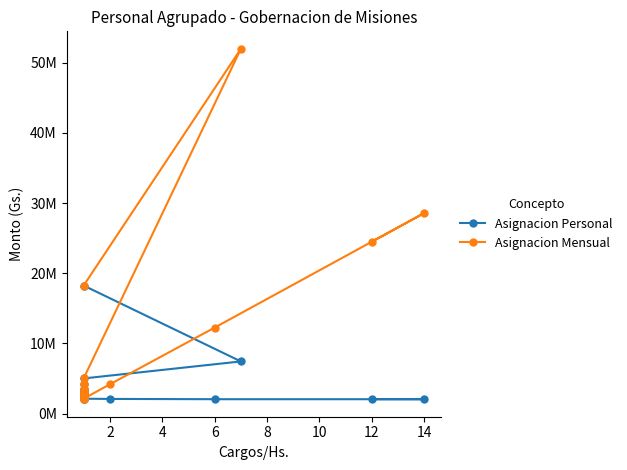

True or false: Asignacion Mensual and Asignacion Personal cross at least once.

False